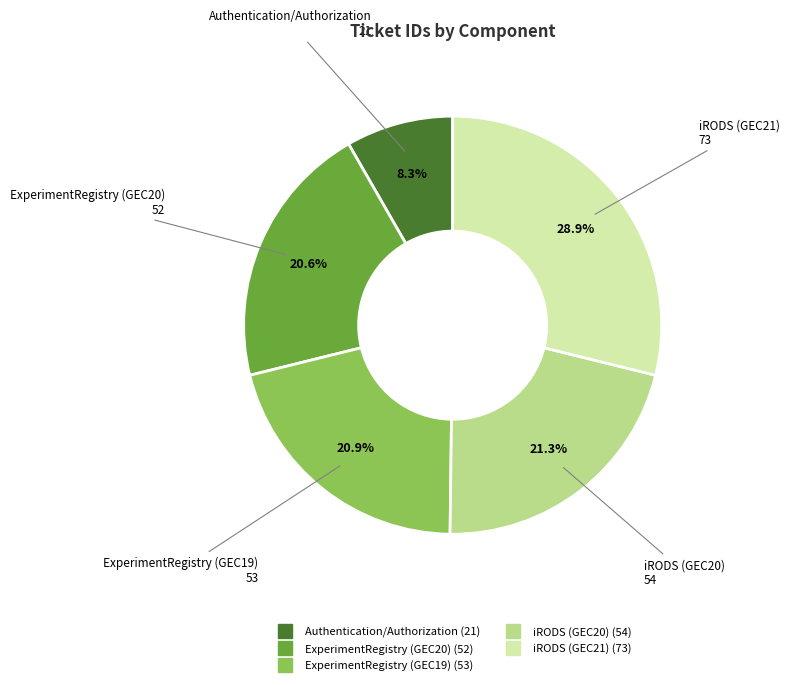

Does Authentication/Authorization represent more than half of the total?

No